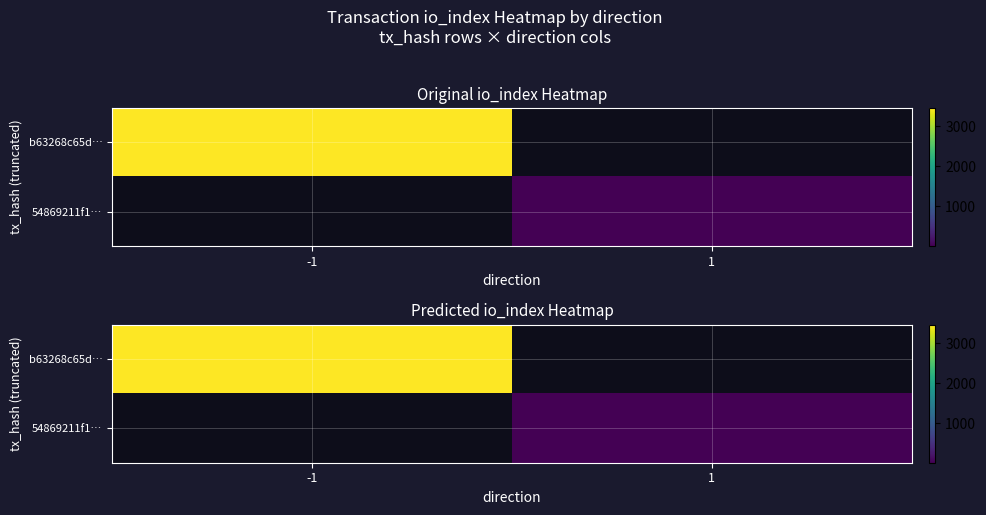

List the series in order of their overall mean, highest first.

b63268c65d…, 54869211f1…